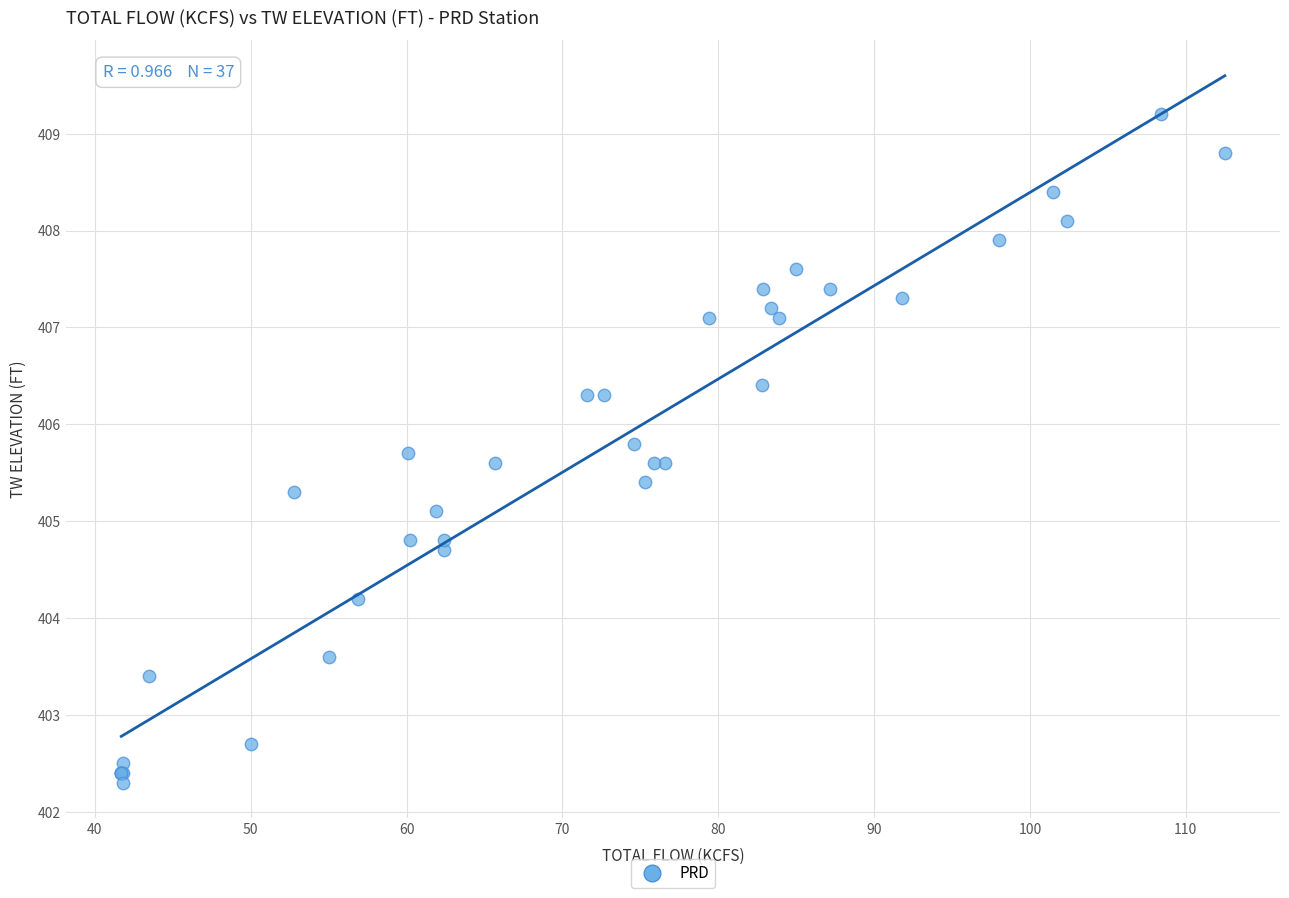

What Y value in the scatter plot is closest to 405?

405.1